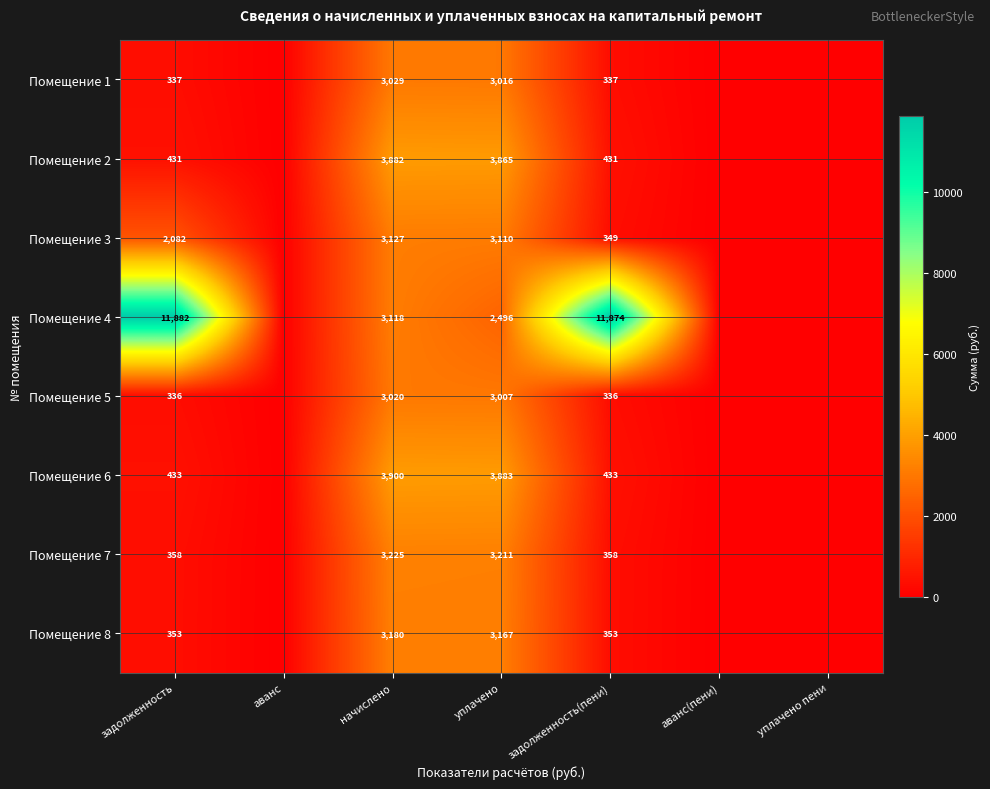

Between начислено and уплачено, which series saw the biggest shift?

Помещение 4